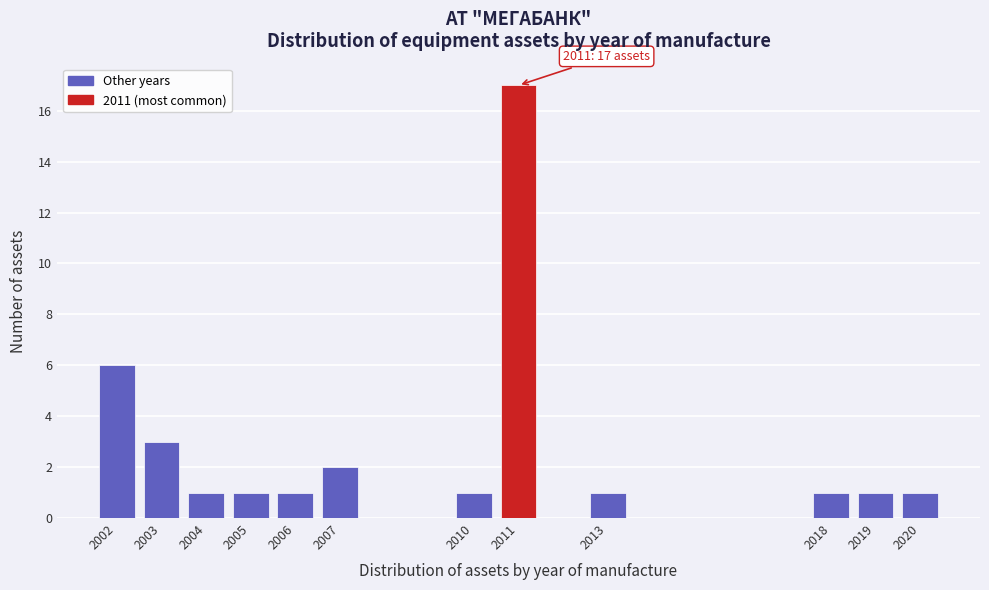

Reading left to right, extract all data points from this chart.

2002=6	2003=3	2004=1	2005=1	2006=1	2007=2	2010=1	2011=17	2013=1	2018=1	2019=1	2020=1